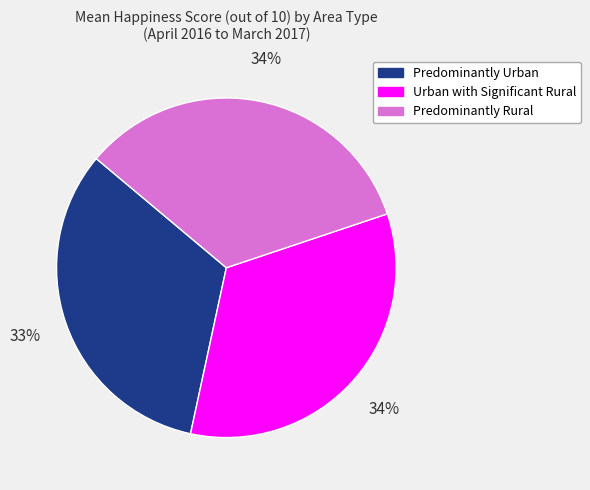

To the nearest percent, what percentage of the pie is Urban with Significant Rural?

33%